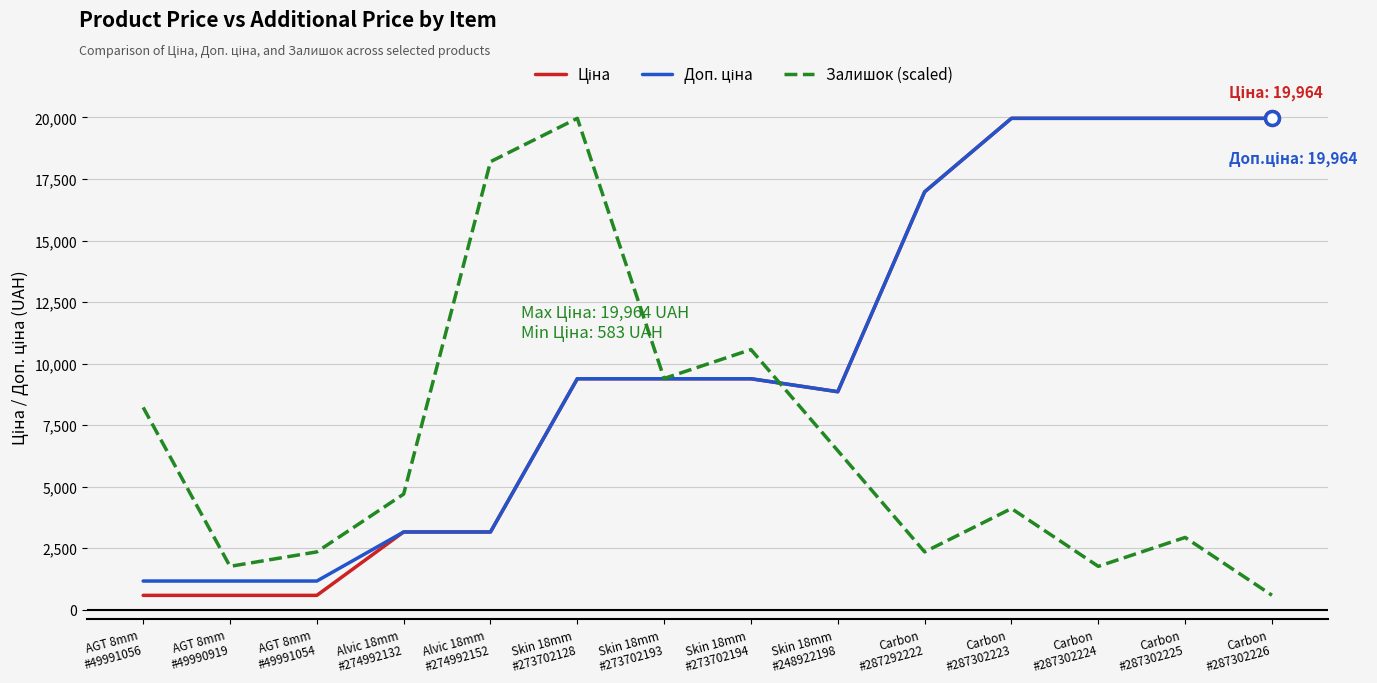

What is the lowest value of the Залишок (scaled) series?

587.2